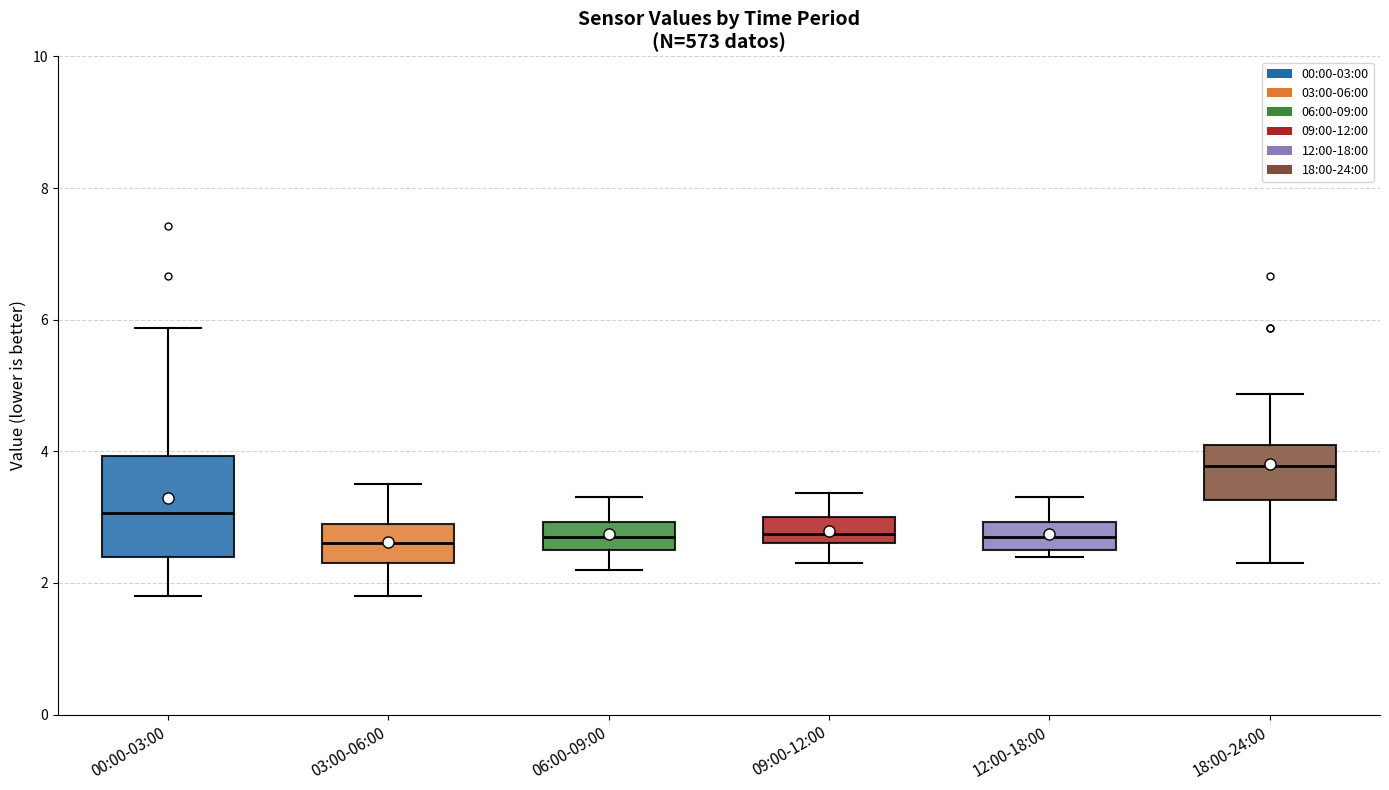

Comparing the boxes themselves (not the whiskers), which one is the tallest?

00:00-03:00